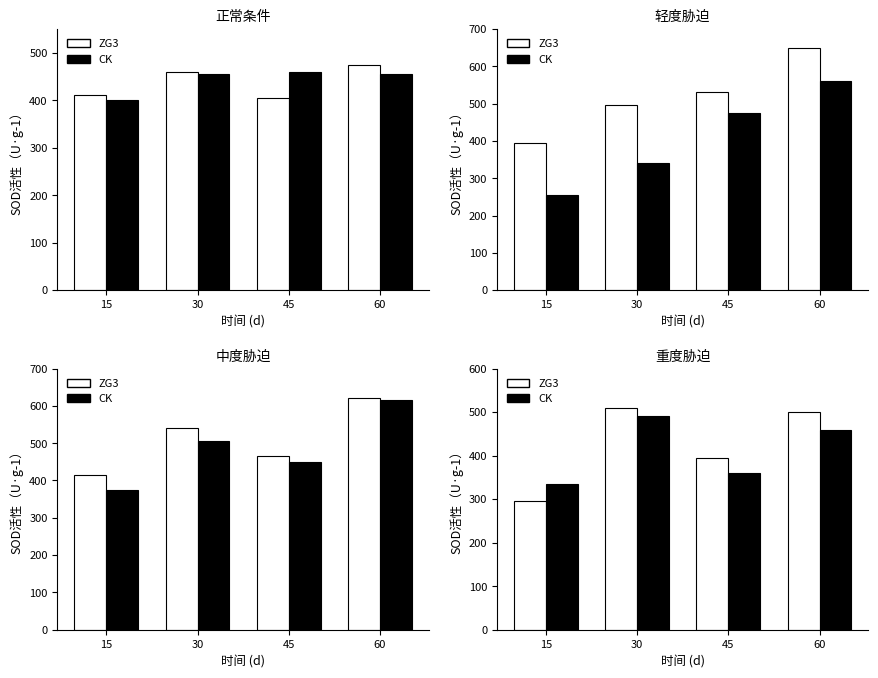

What are all the series names shown in the legend?

ZG3, CK